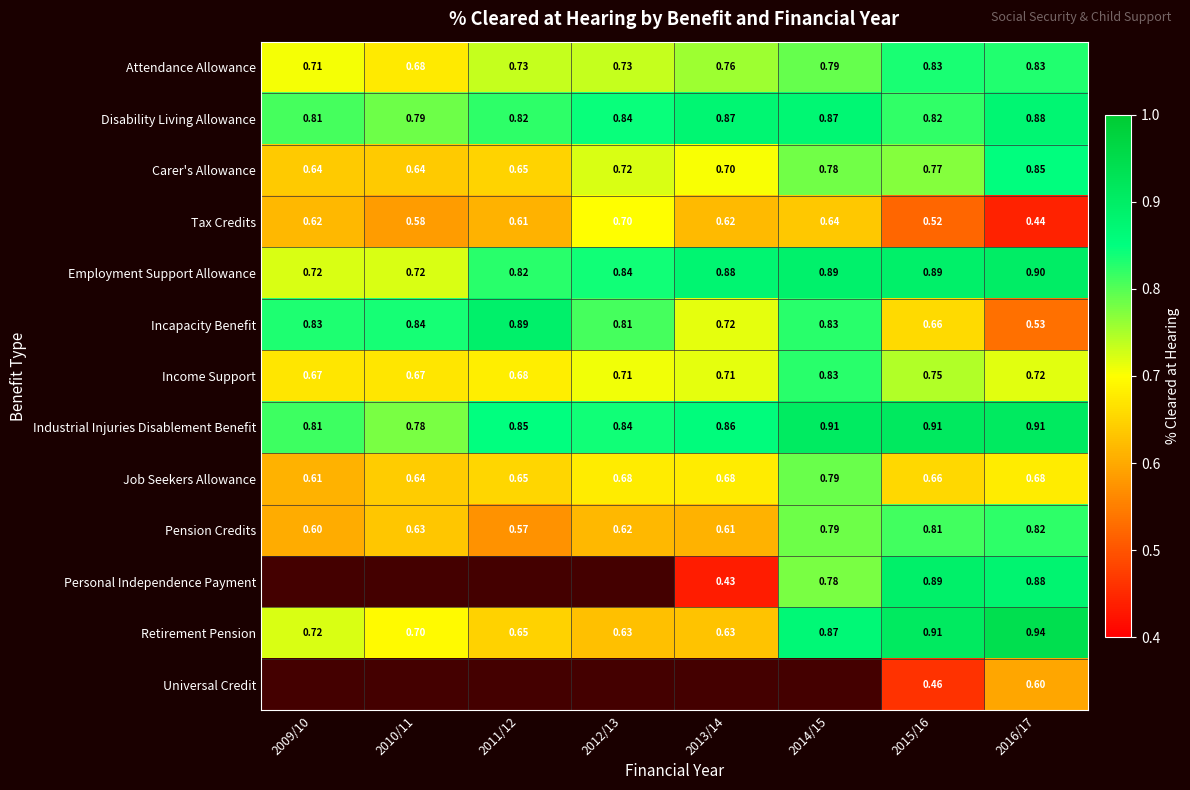

Is the value of Retirement Pension at 2014/15 greater than the value of Universal Credit at 2015/16?

Yes